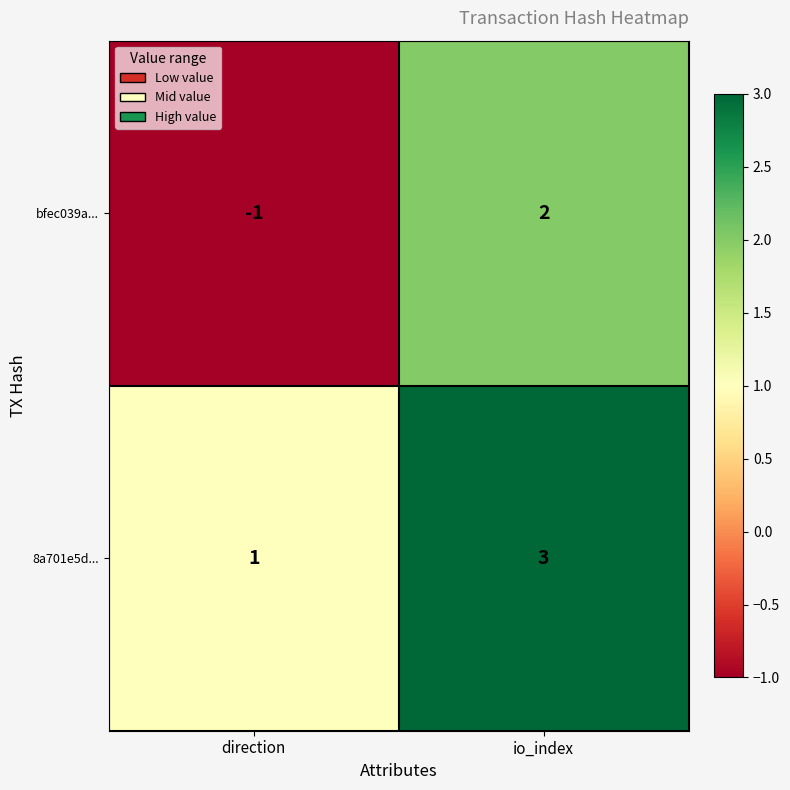

Which category has the highest value across all series?

io_index